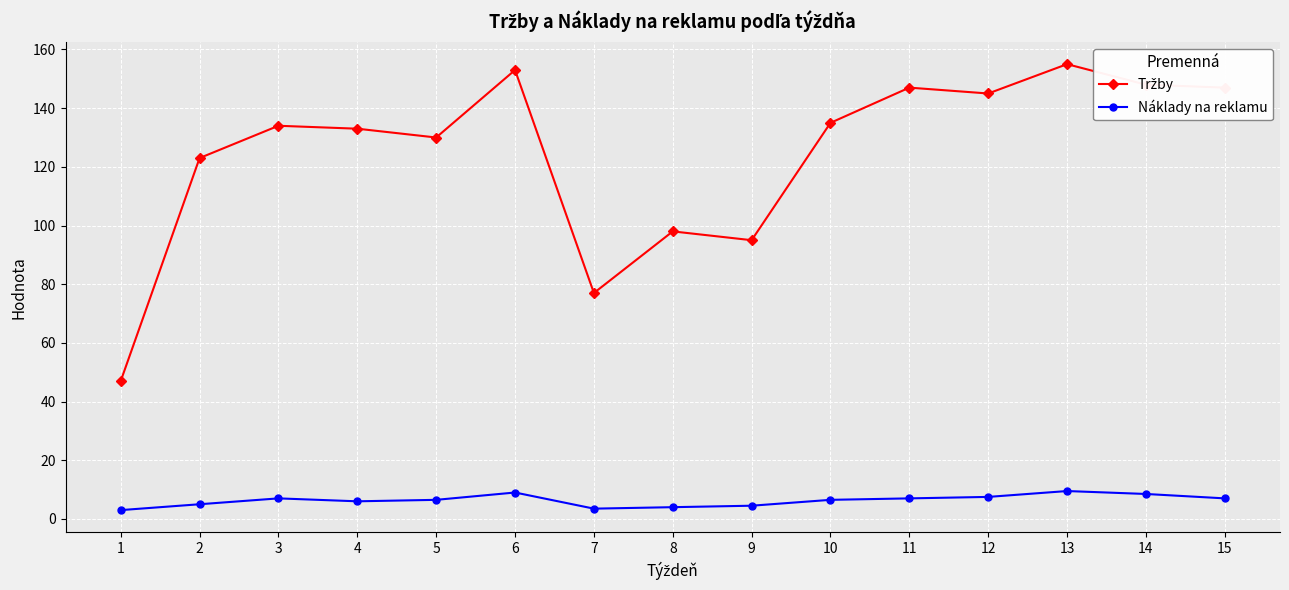

What is the difference between the highest and lowest values at 9?

90.5